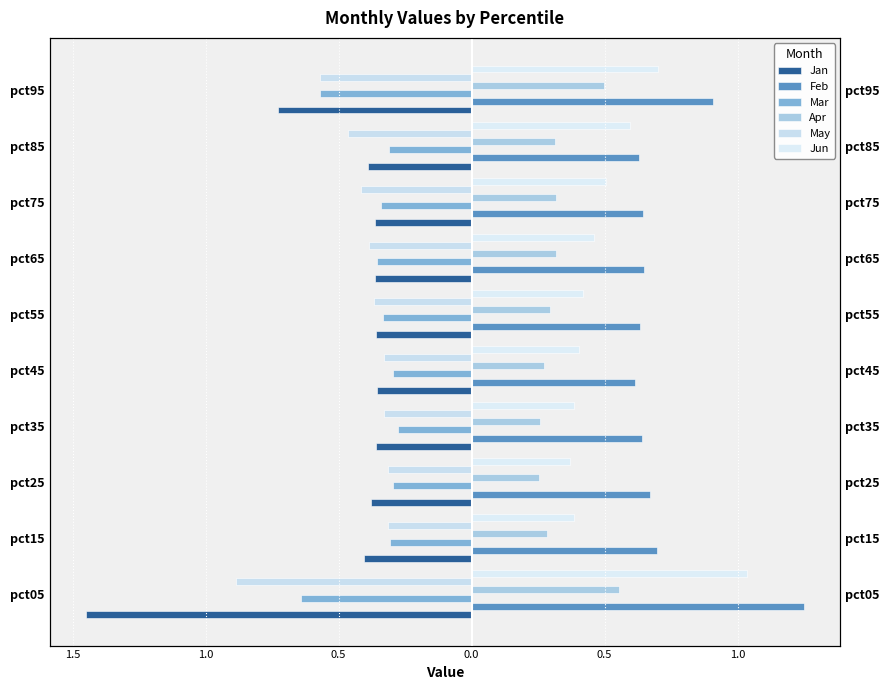

What are all the series names shown in the legend?

Jan, Feb, Mar, Apr, May, Jun